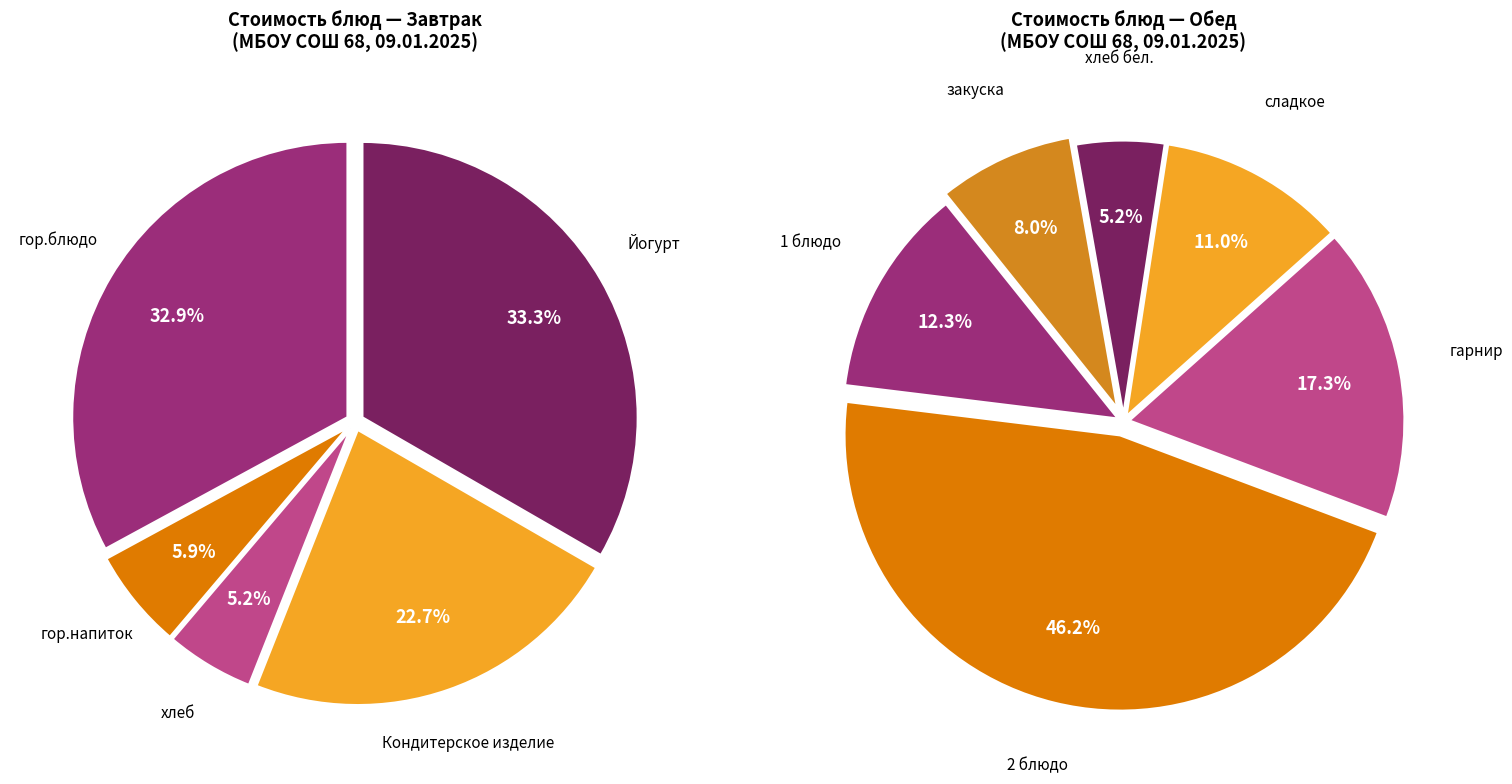

Is there a majority slice in this chart?

No